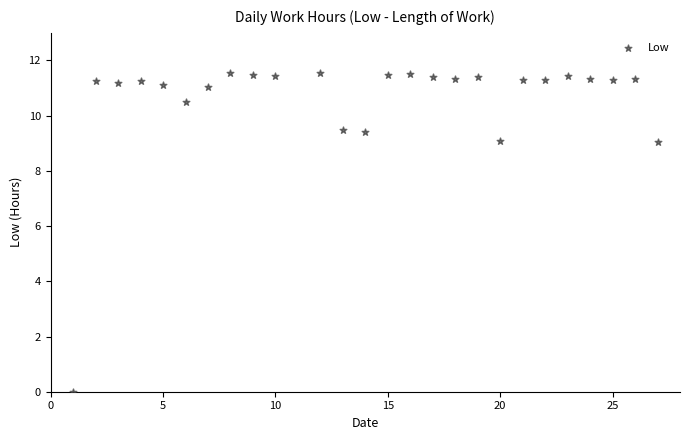

What is the range of X values (max minus min)?

26.0